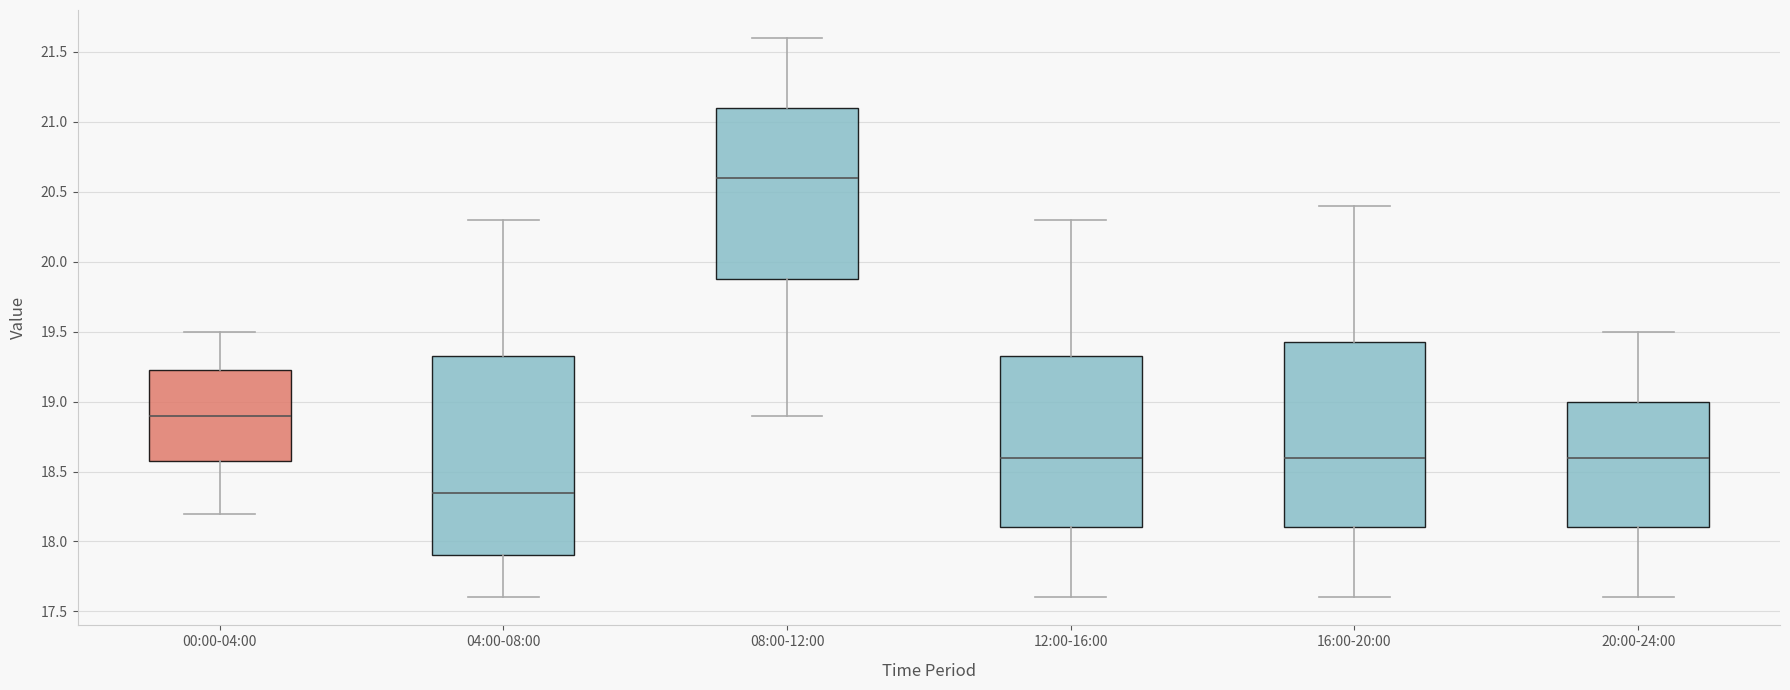

Where does the lower whisker of the box for 20:00-24:00 end on the y-axis? The values are not printed on the chart, so give them approximately, as read against the axis.

17.60